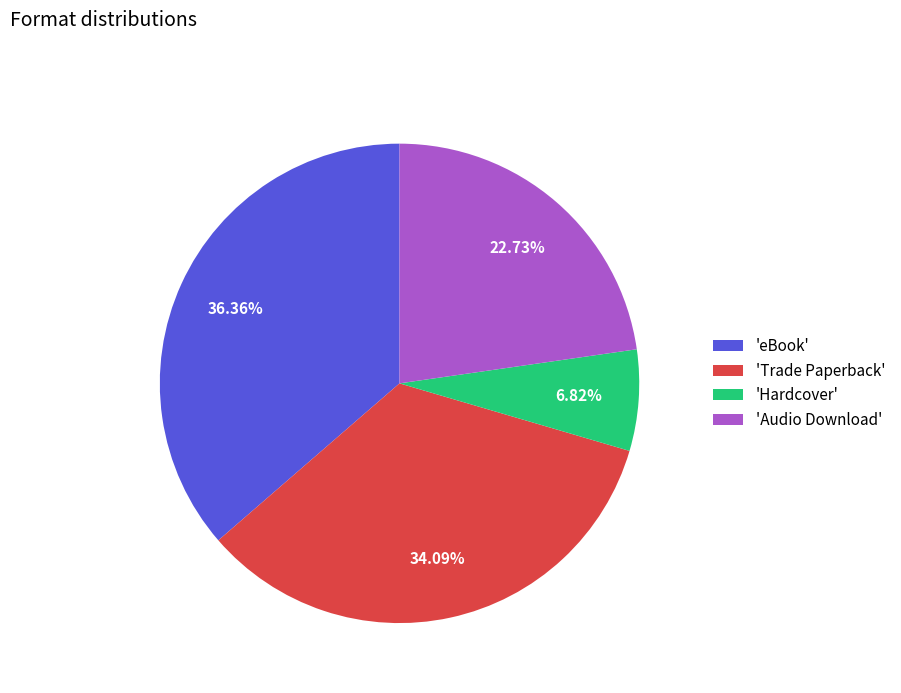

Rank the categories by value from lowest to highest.

'Hardcover', 'Audio Download', 'Trade Paperback', 'eBook'